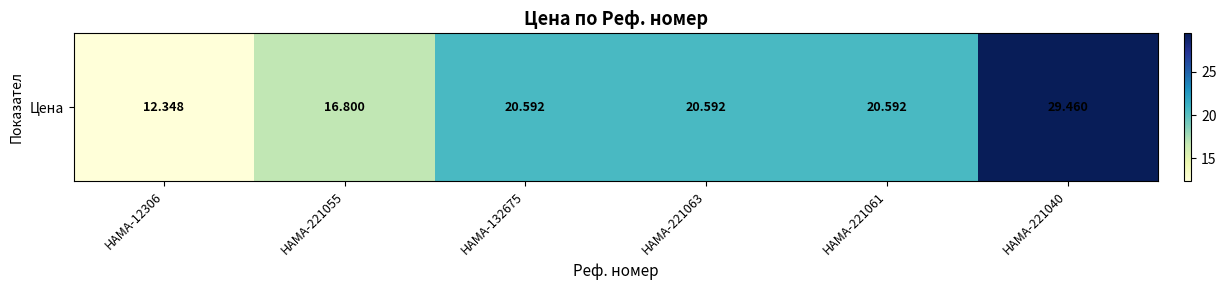

Between HAMA-221063 and HAMA-221061, which is larger?

HAMA-221063